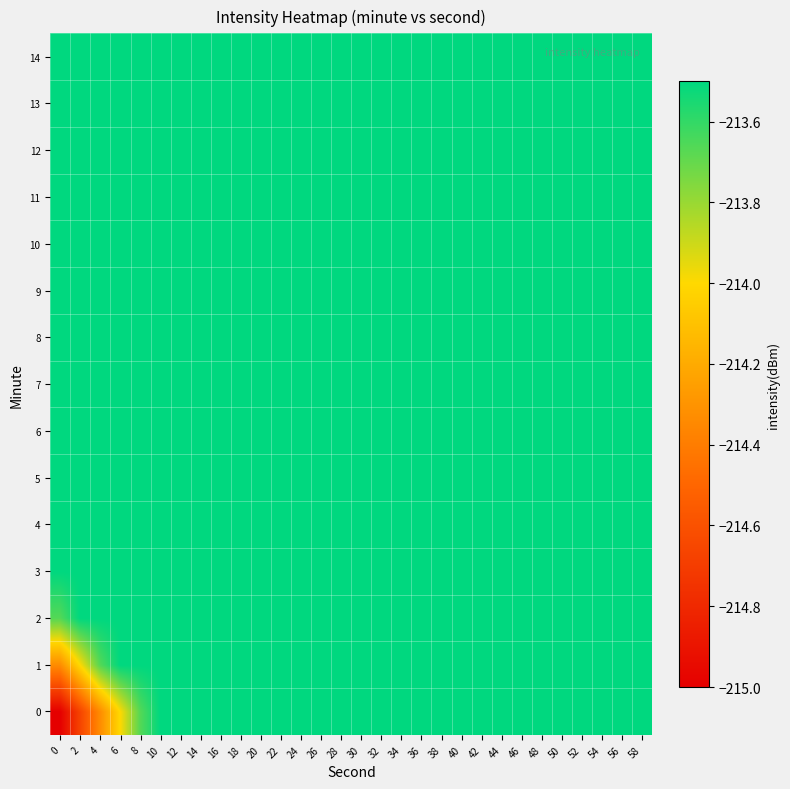

At which category is the sum across all series the highest?

10